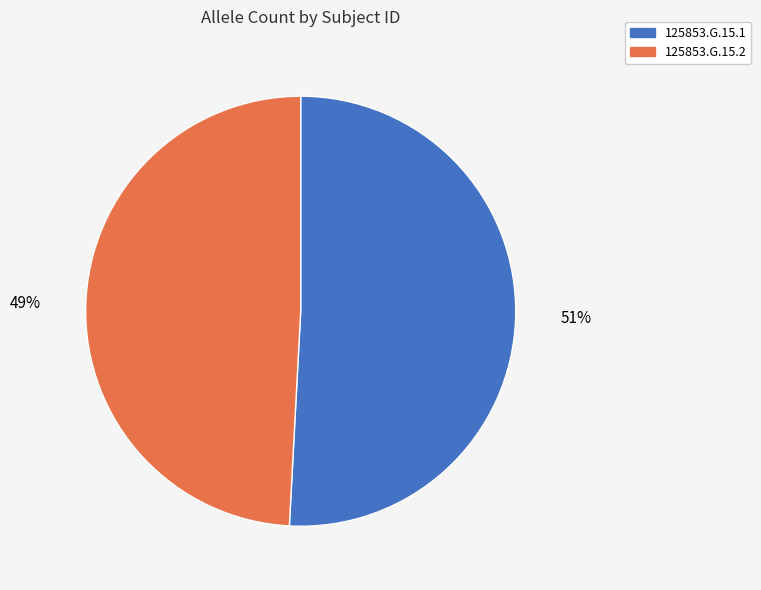

To the nearest percent, what is the difference between the 125853.G.15.2 and 125853.G.15.1 slice percentages?

2%